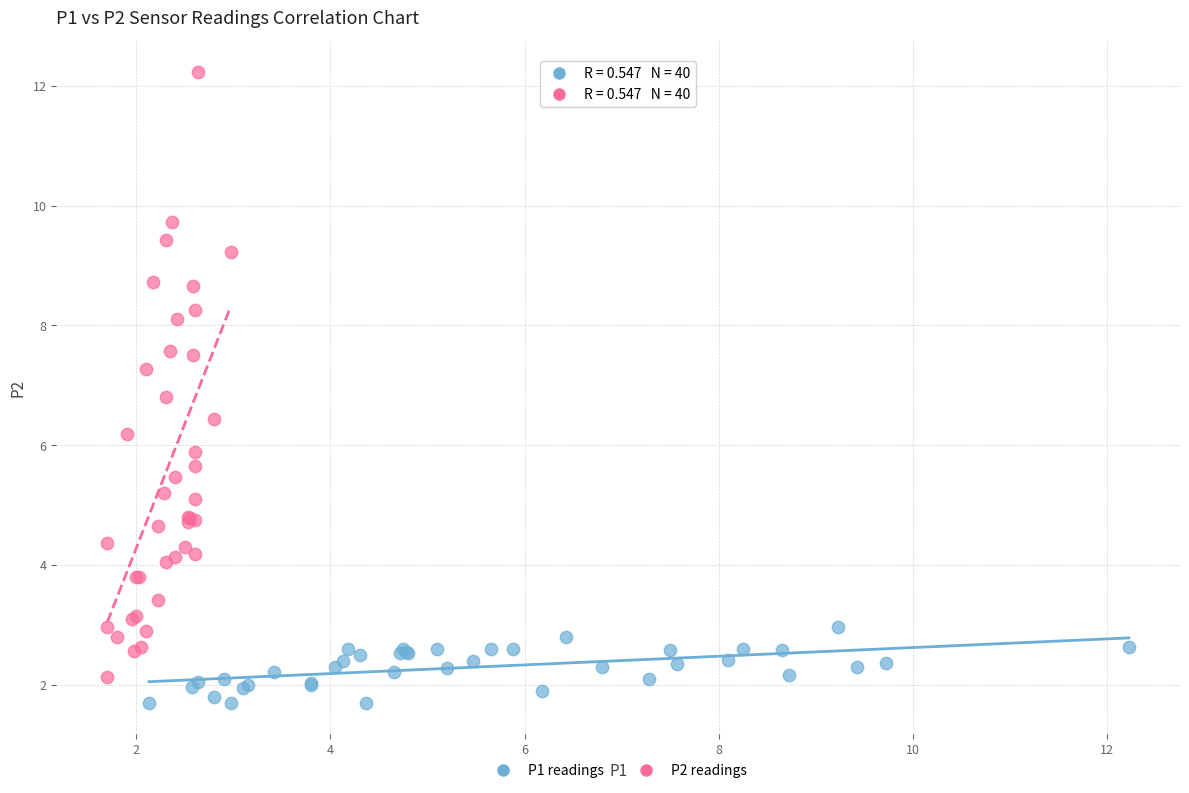

What are all the series names shown in the legend?

P1 readings, P2 readings